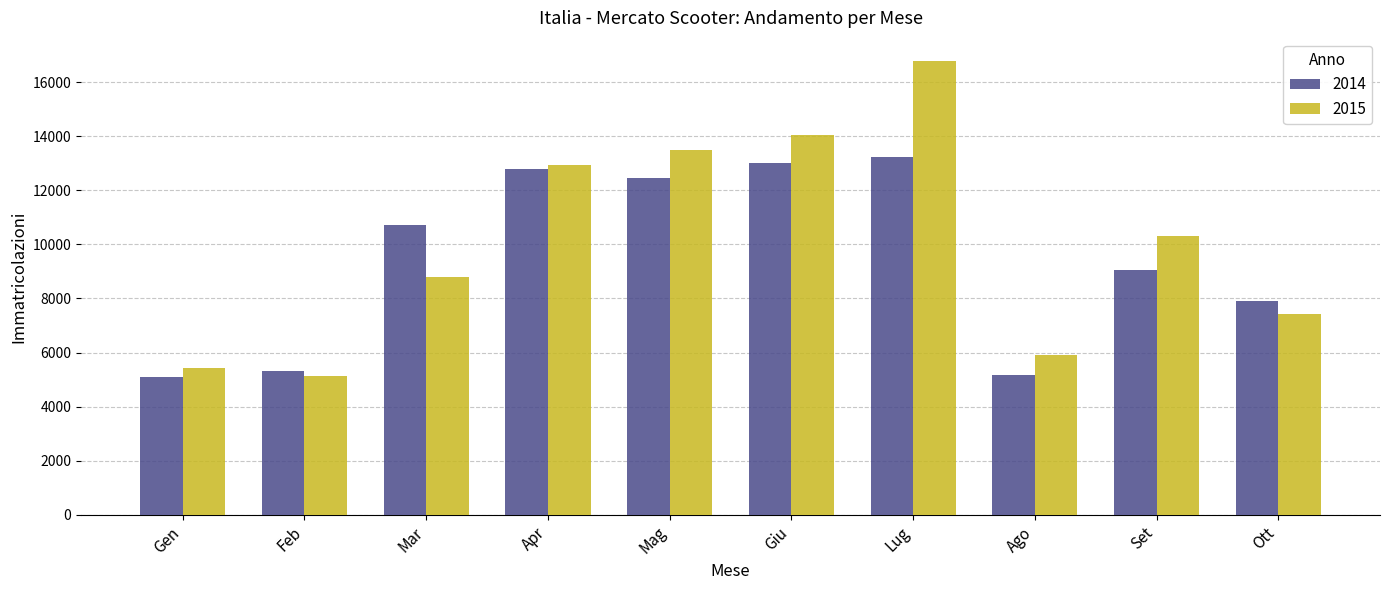

What is the average value of the 2015 series?

10025